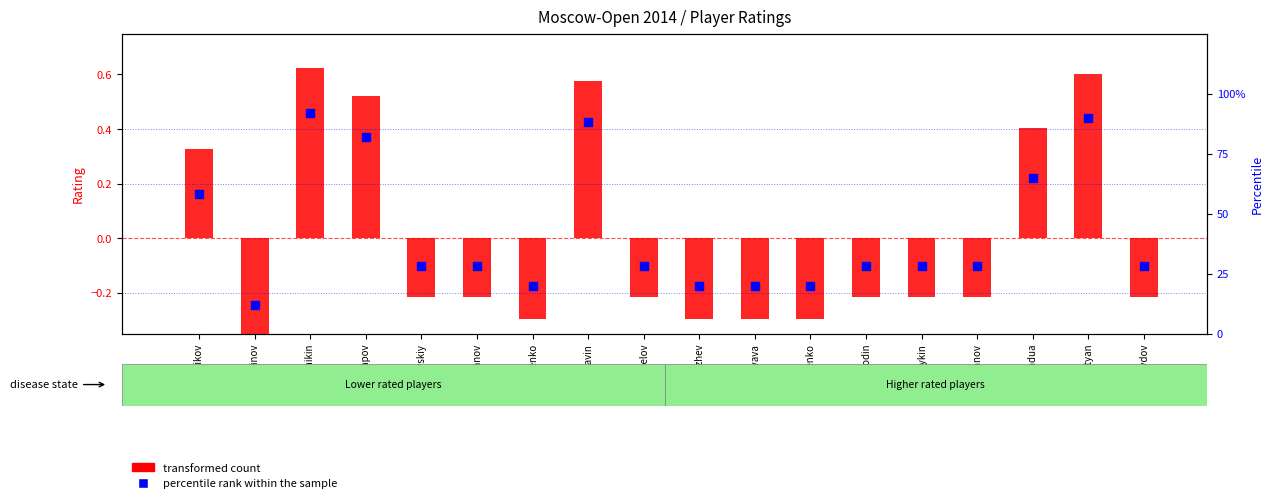

Which series reaches the maximum Y coordinate?

percentile rank within the sample